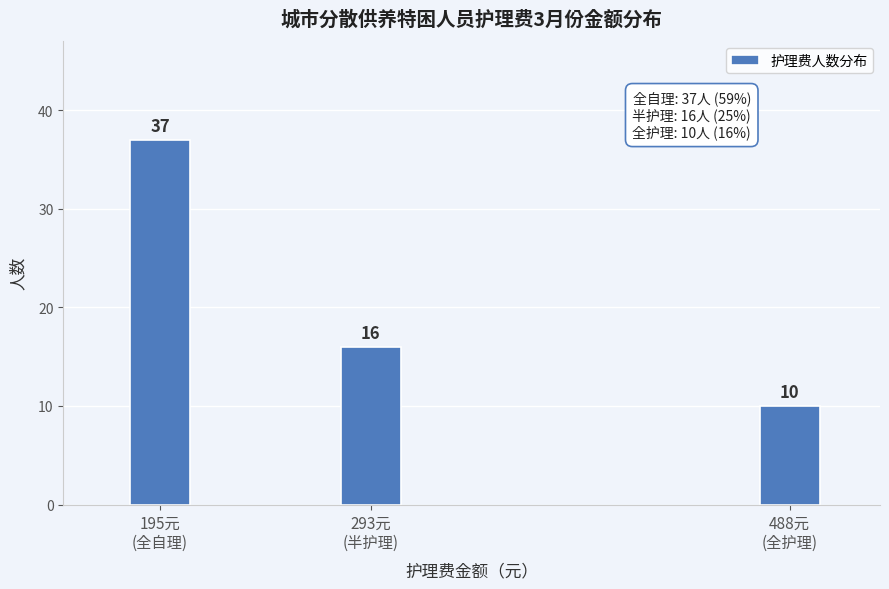

Reading left to right, extract all data points from this chart.

37	16	10